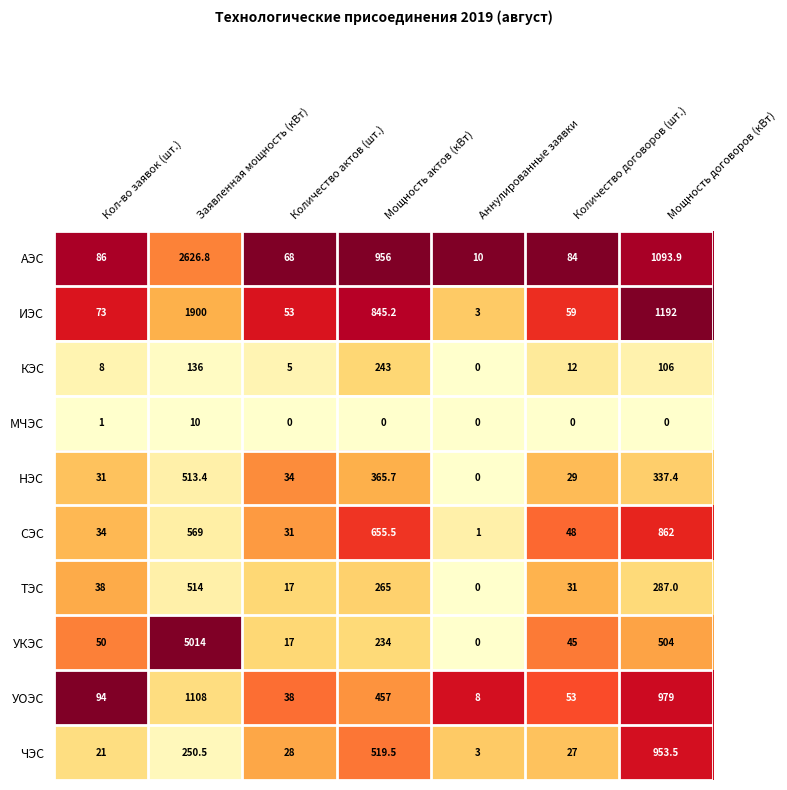

At Мощность договоров (кВт), list the series in order from largest to smallest.

ИЭС, АЭС, УОЭС, ЧЭС, СЭС, УКЭС, НЭС, ТЭС, КЭС, МЧЭС